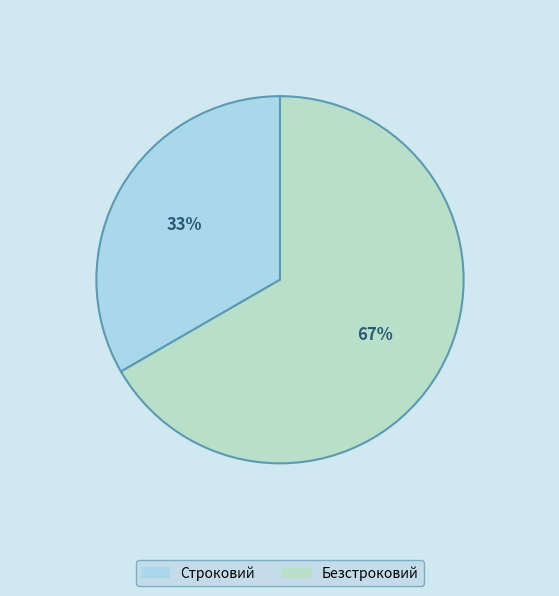

Count the number of slices in the pie.

2